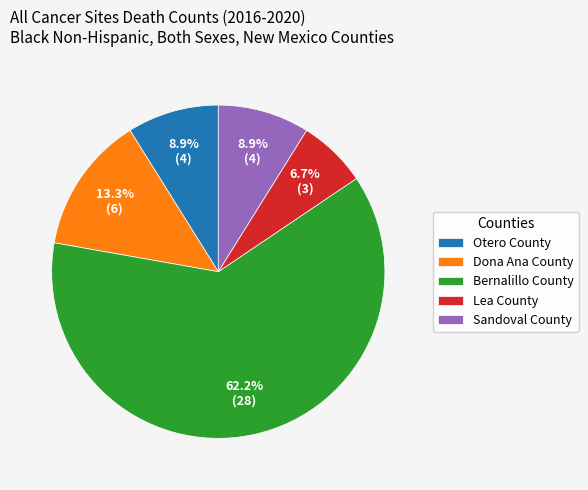

Combined, do Lea County and Dona Ana County account for over 50%?

No